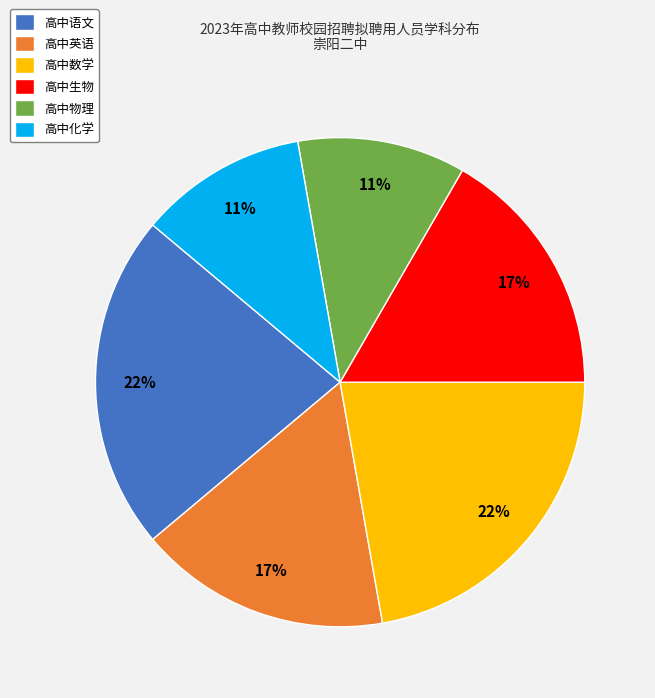

Do 高中数学 and 高中物理 together represent more than half of the pie?

No